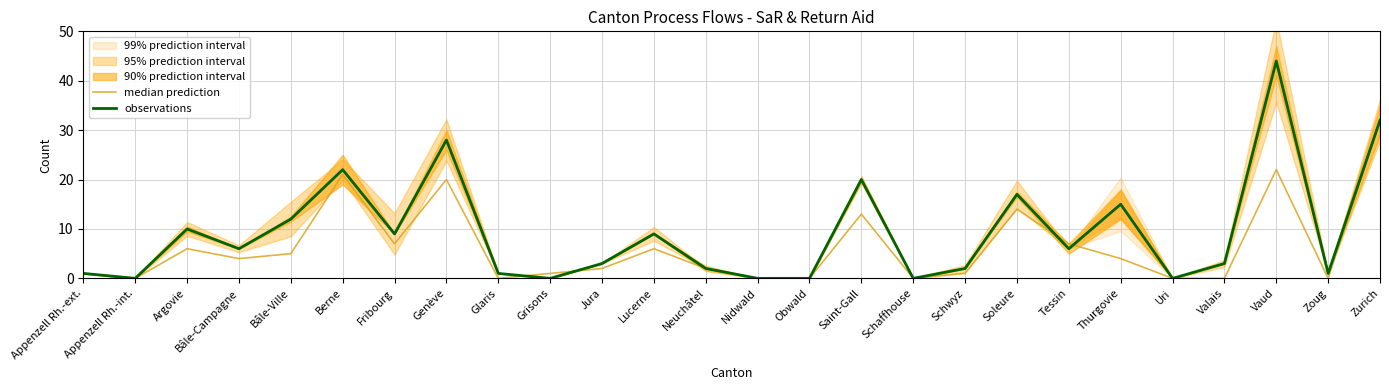

What is the maximum value shown in the chart?

44